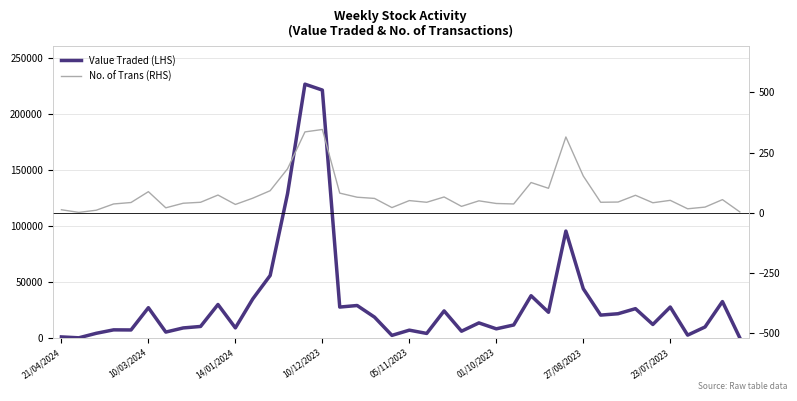

In Value Traded (LHS), how many points are higher than both neighbors (excluding endpoints)?

13